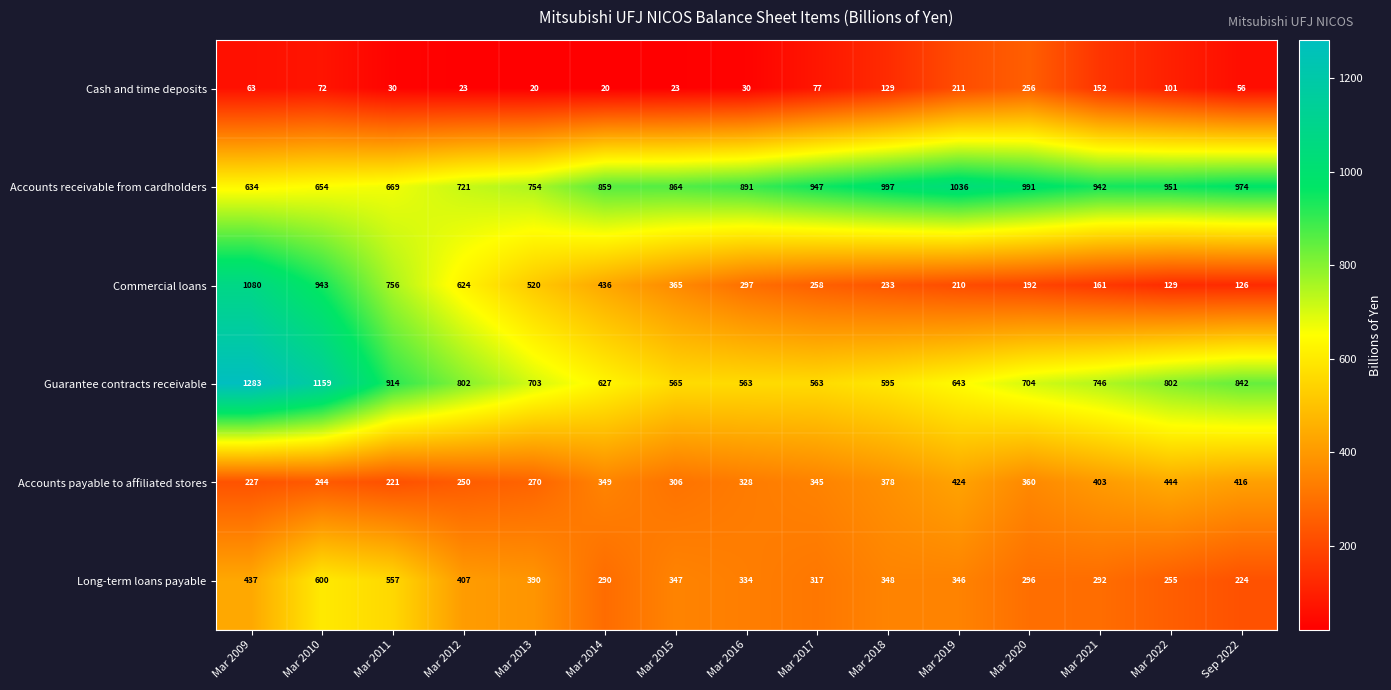

At which label is Accounts receivable from cardholders closest to 835?

Mar 2014